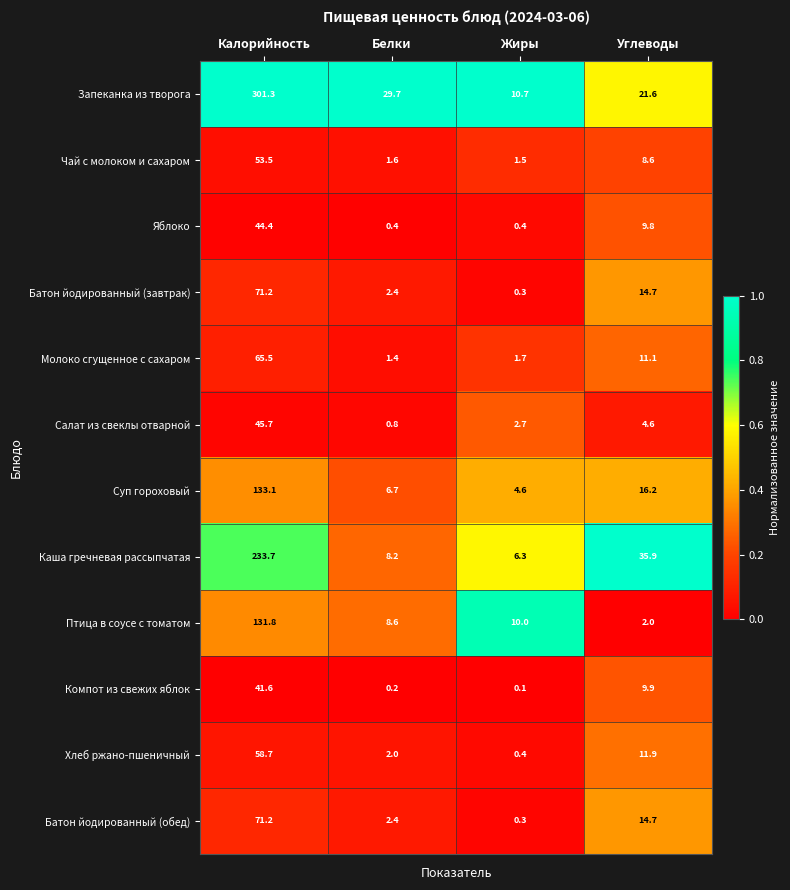

The value of Компот из свежих яблок at Калорийность is 58.0. True or false?

False